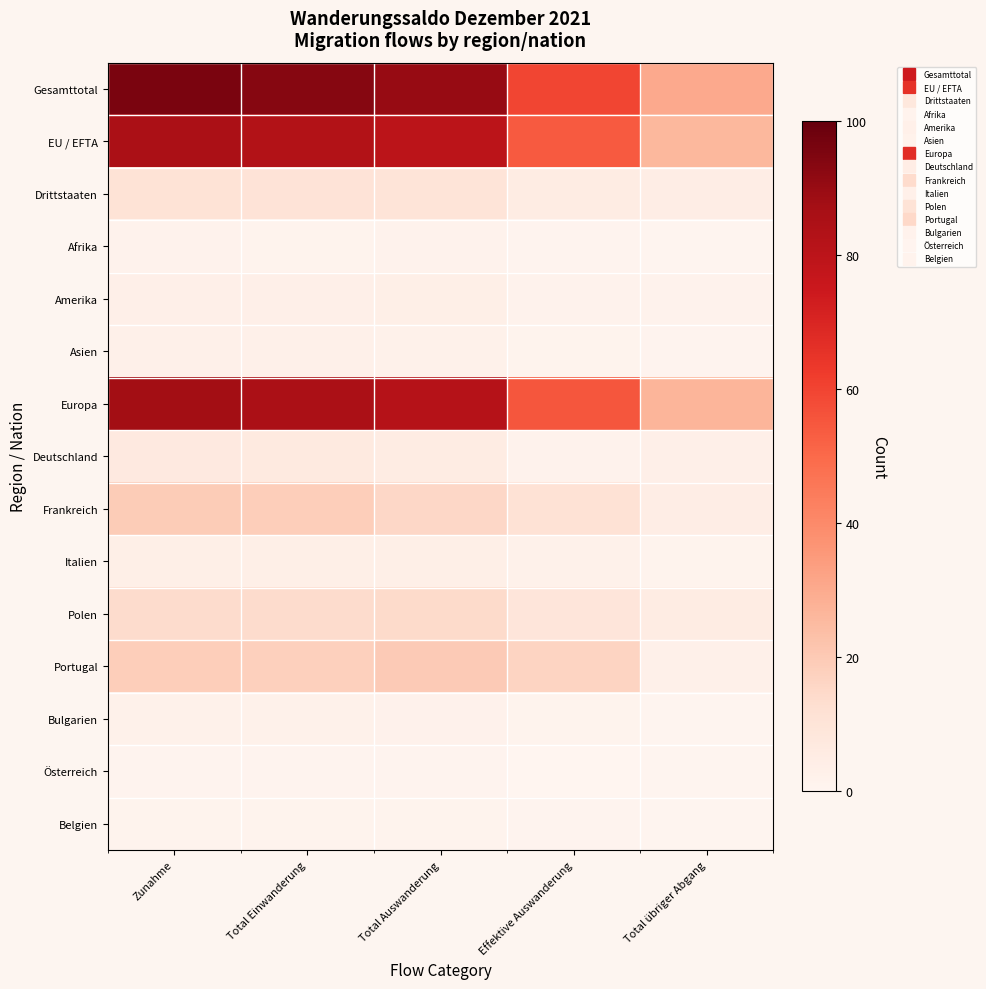

Reading left to right, list all the values displayed in this chart.

Gesamttotal: Zunahme=96.0	Total Einwanderung=93.4	Total Auswanderung=89.9	Effektive Auswanderung=59.5	Total übriger Abgang=30.4
EU / EFTA: Zunahme=85.5	Total Einwanderung=83.1	Total Auswanderung=80.0	Effektive Auswanderung=54.0	Total übriger Abgang=26.0
Drittstaaten: Zunahme=10.6	Total Einwanderung=10.3	Total Auswanderung=9.9	Effektive Auswanderung=5.5	Total übriger Abgang=4.5
Afrika: Zunahme=1.6	Total Einwanderung=1.4	Total Auswanderung=1.8	Effektive Auswanderung=1.0	Total übriger Abgang=0.7
Amerika: Zunahme=3.5	Total Einwanderung=3.5	Total Auswanderung=3.7	Effektive Auswanderung=1.9	Total übriger Abgang=1.8
Asien: Zunahme=3.0	Total Einwanderung=3.0	Total Auswanderung=2.5	Effektive Auswanderung=1.3	Total übriger Abgang=1.1
Europa: Zunahme=87.9	Total Einwanderung=85.5	Total Auswanderung=81.9	Effektive Auswanderung=55.2	Total übriger Abgang=26.7
Deutschland: Zunahme=6.7	Total Einwanderung=6.6	Total Auswanderung=5.1	Effektive Auswanderung=1.8	Total übriger Abgang=3.3
Frankreich: Zunahme=19.2	Total Einwanderung=18.6	Total Auswanderung=15.6	Effektive Auswanderung=11.2	Total übriger Abgang=4.4
Italien: Zunahme=3.8	Total Einwanderung=3.6	Total Auswanderung=3.9	Effektive Auswanderung=2.7	Total übriger Abgang=1.2
Polen: Zunahme=14.0	Total Einwanderung=13.8	Total Auswanderung=14.4	Effektive Auswanderung=9.3	Total übriger Abgang=5.1
Portugal: Zunahme=18.7	Total Einwanderung=18.0	Total Auswanderung=19.6	Effektive Auswanderung=16.5	Total übriger Abgang=3.1
Bulgarien: Zunahme=2.6	Total Einwanderung=2.6	Total Auswanderung=2.2	Effektive Auswanderung=1.5	Total übriger Abgang=0.7
Österreich: Zunahme=1.0	Total Einwanderung=1.0	Total Auswanderung=0.9	Effektive Auswanderung=0.1	Total übriger Abgang=0.8
Belgien: Zunahme=1.4	Total Einwanderung=1.4	Total Auswanderung=1.5	Effektive Auswanderung=0.9	Total übriger Abgang=0.6